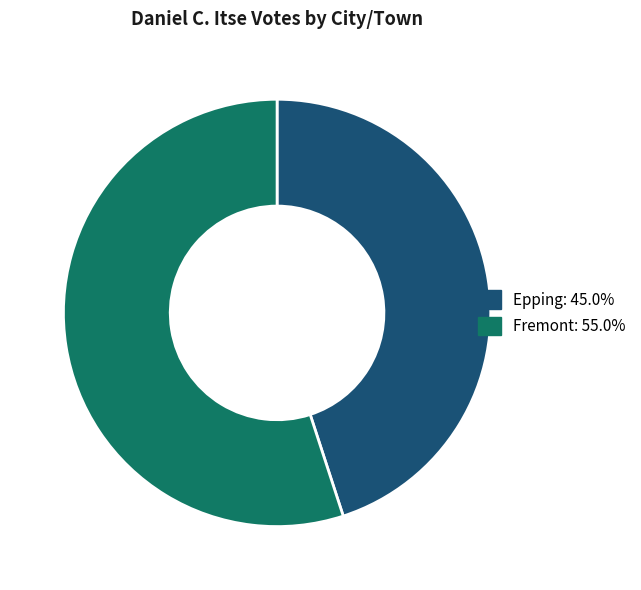

Which slice is the largest?

Fremont